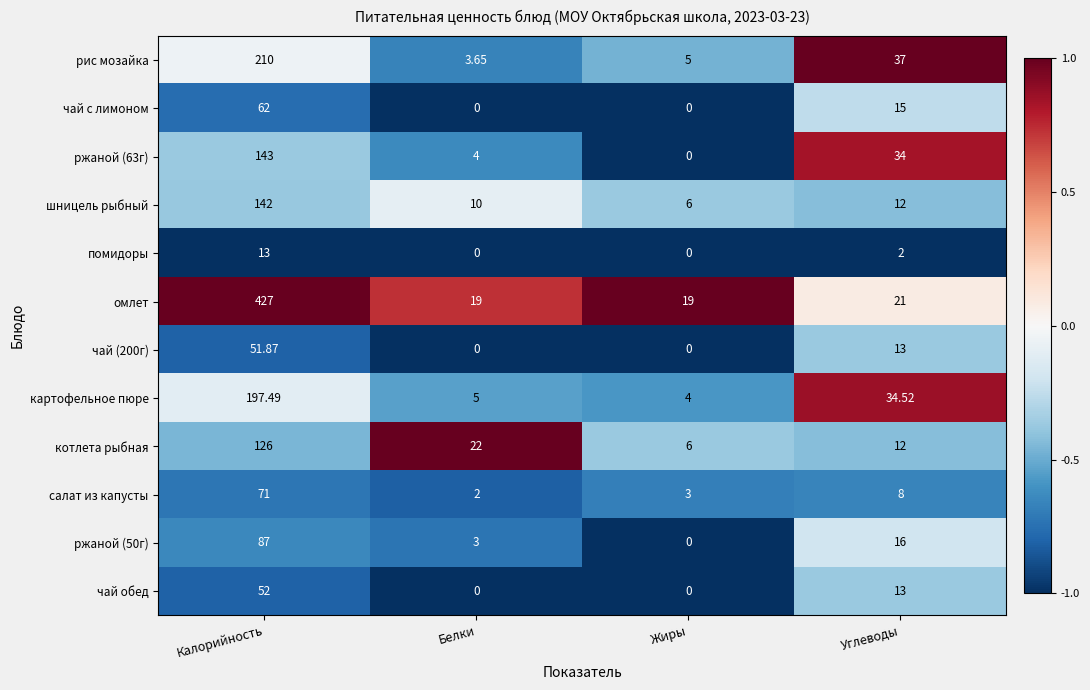

Which series has the largest total across all categories?

омлет